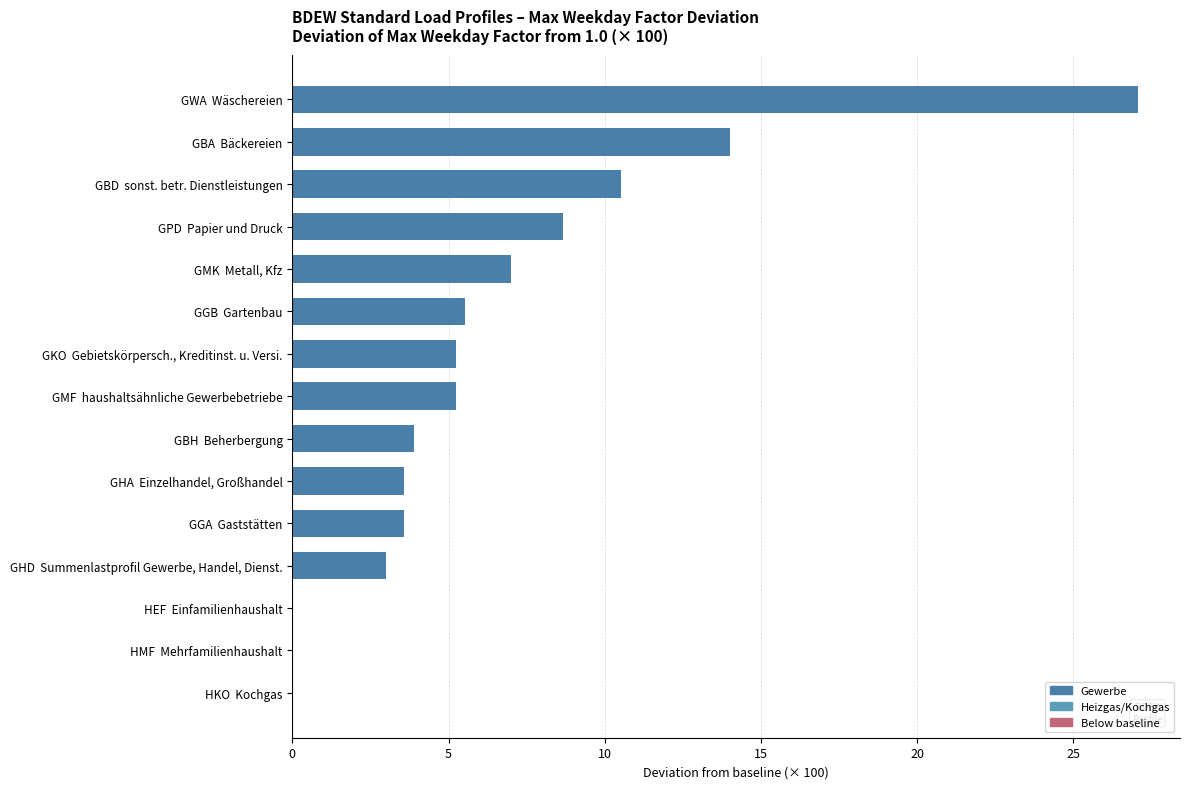

Is it true that the value at GMK  Metall, Kfz is 9.2?

False